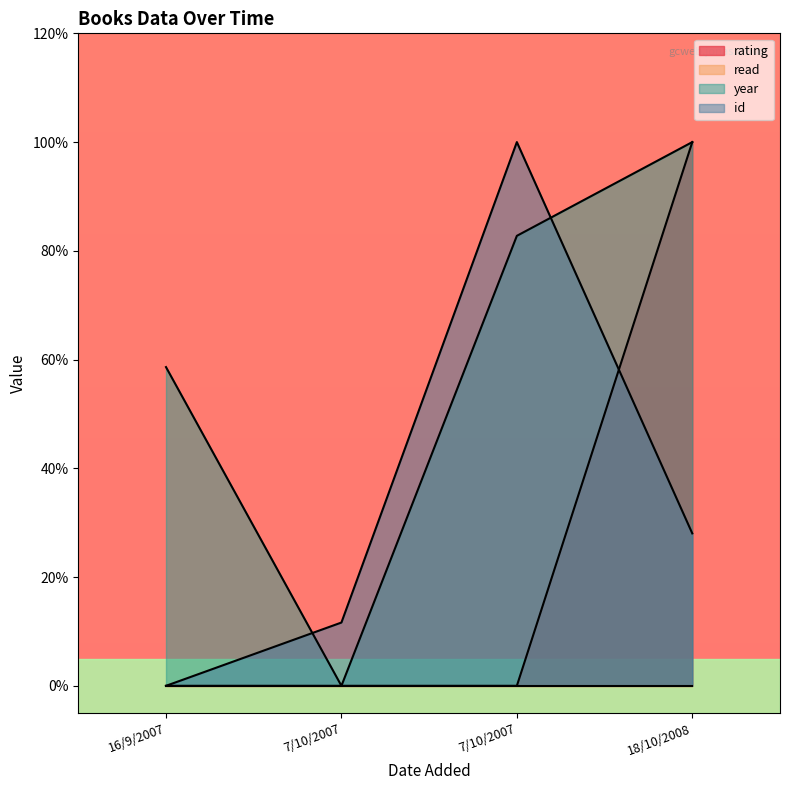

At which category is the sum across all series the highest?

18/10/2008